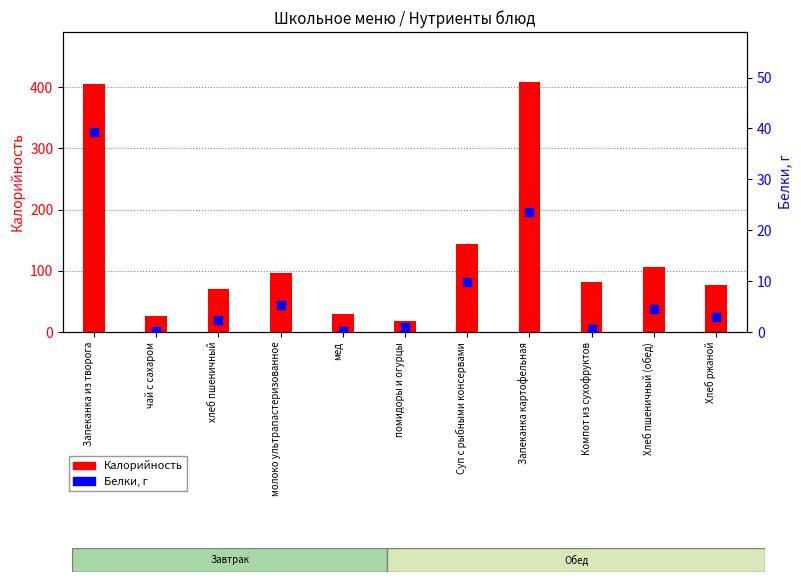

At which category is the sum across all series the highest?

Запеканка из творога